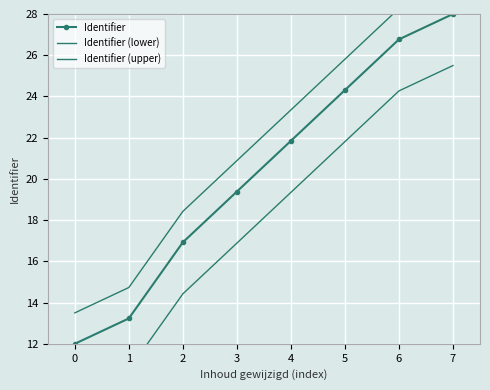

Where is Identifier (upper) nearest to the value 21?

3